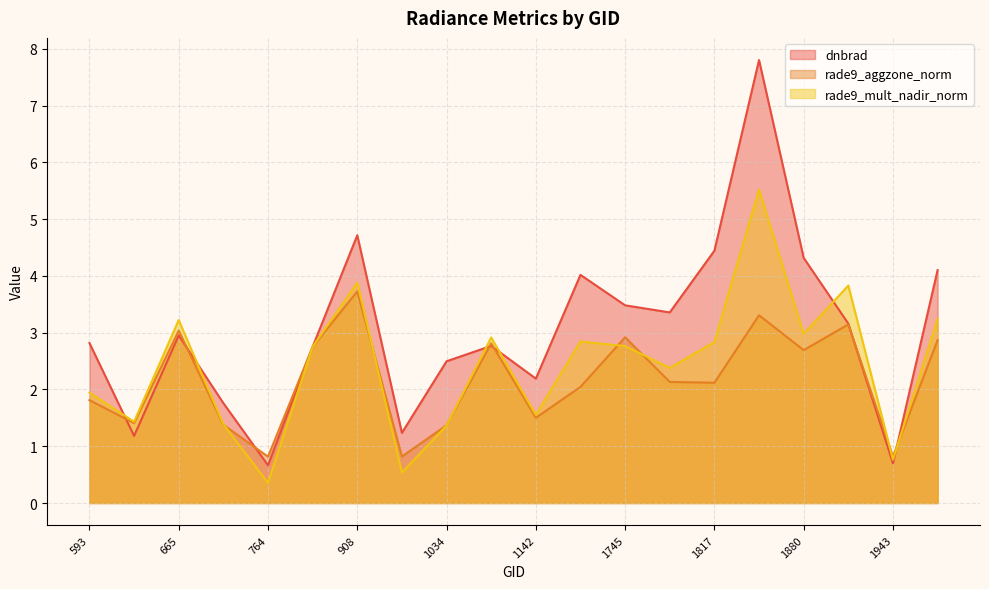

What is the sum of the rade9_aggzone_norm values at 1070 and 1196?

4.9